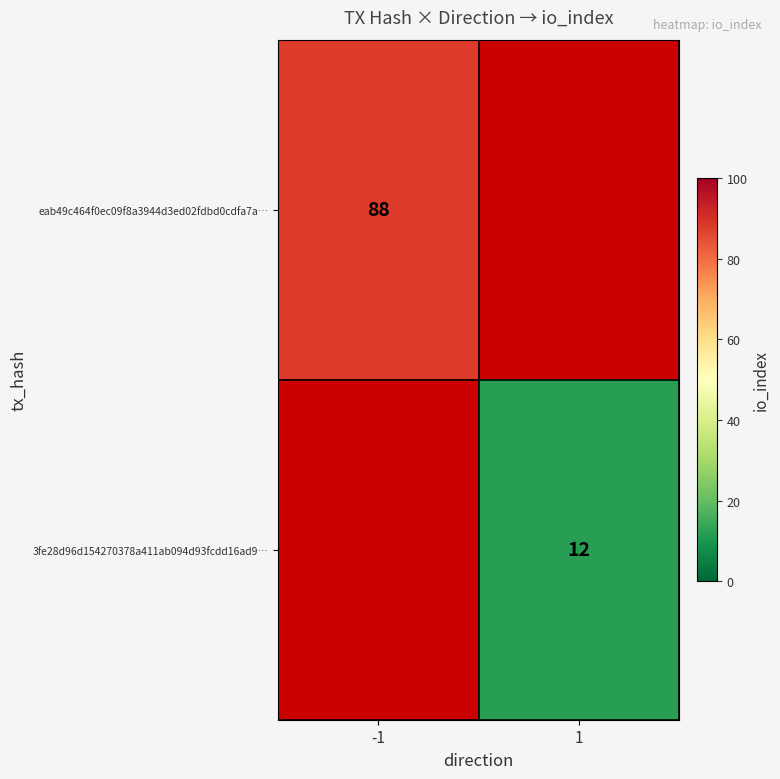

What is the smallest value displayed?

12.0